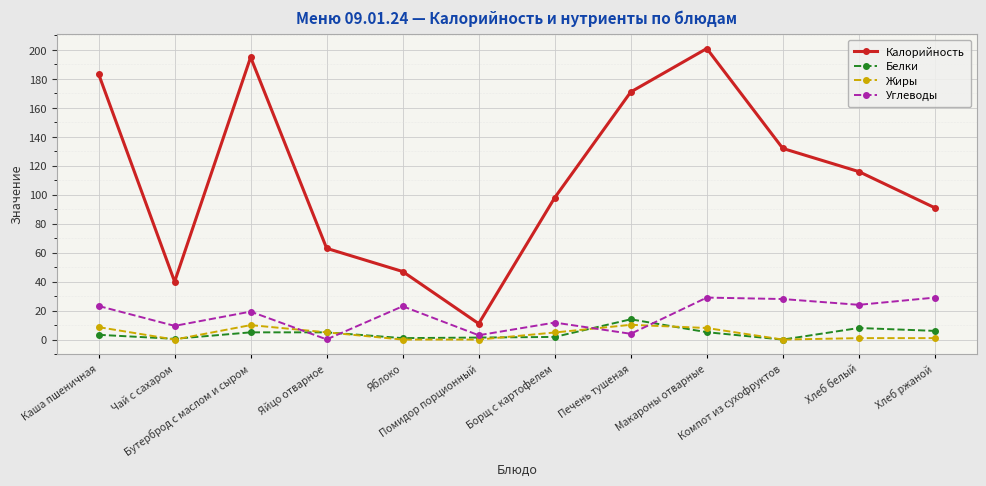

After their last crossing, which series has the higher values: Углеводы or Белки?

Углеводы